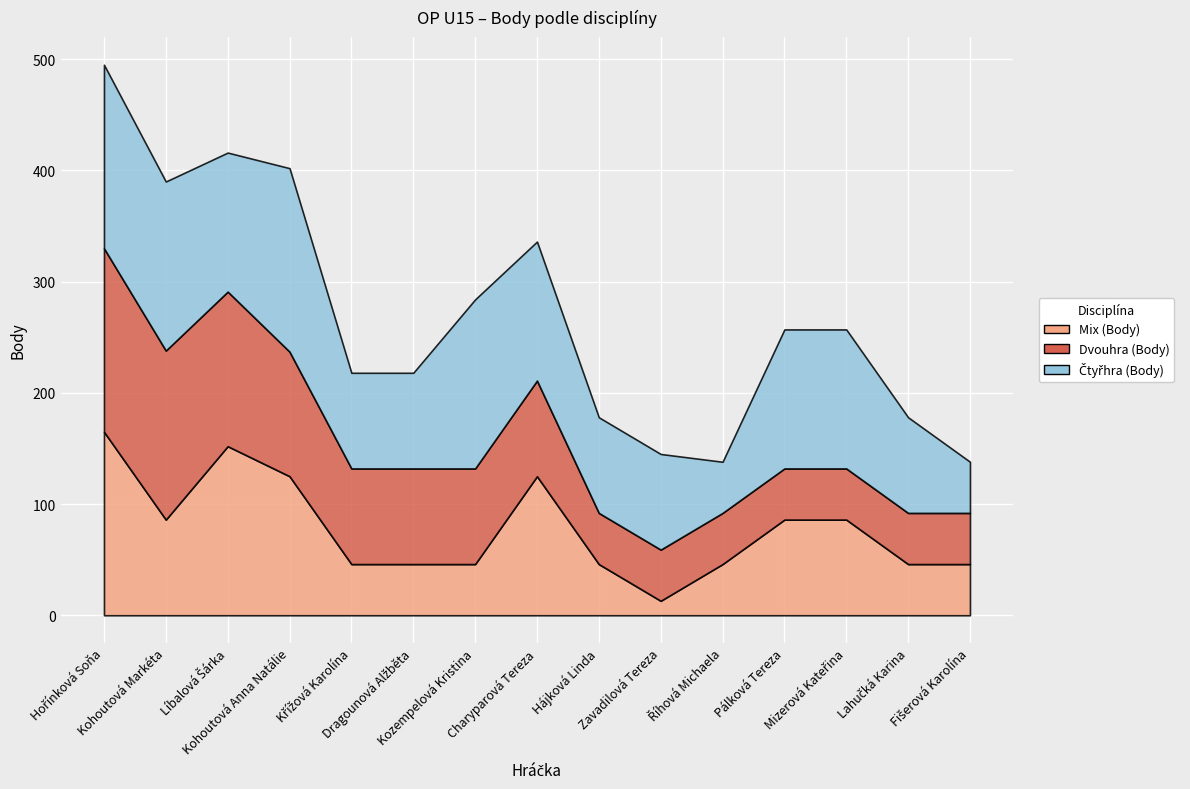

What is the total value across all series at Fišerová Karolína?

138